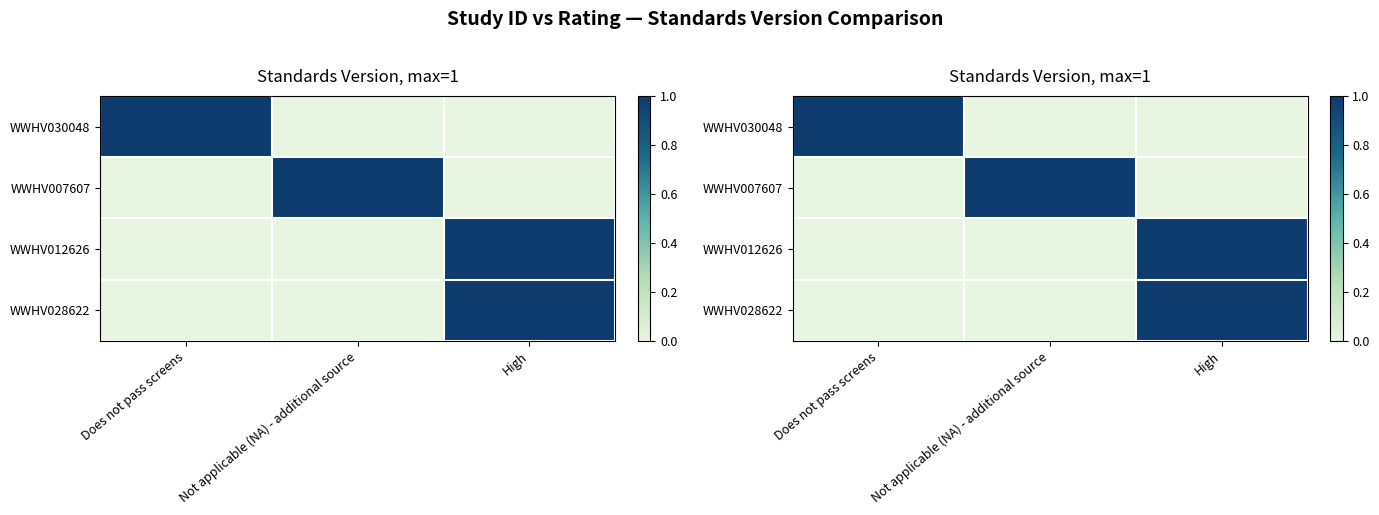

The WWHV028622 series shows -1 at Not applicable (NA) - additional source. True or false?

False